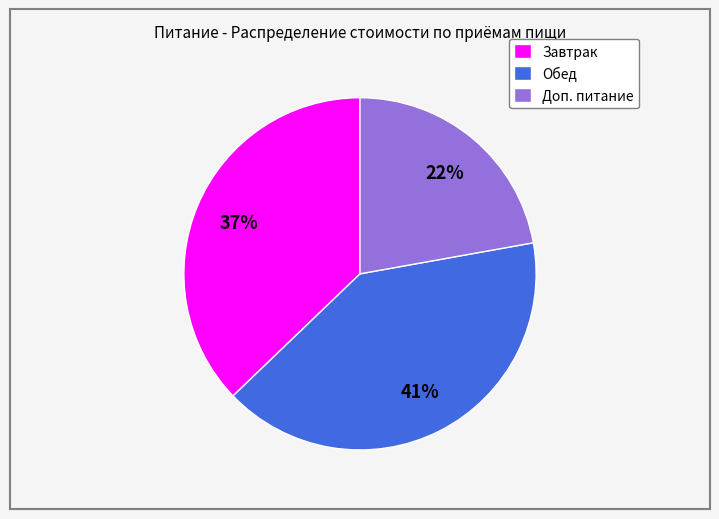

Rank the categories by value from highest to lowest.

Обед, Завтрак, Доп. питание